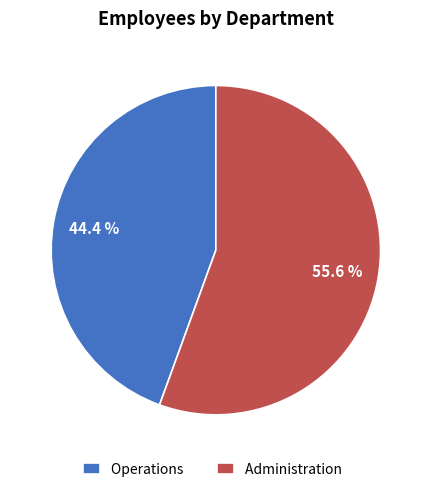

Which has a higher value, Administration or Operations?

Administration